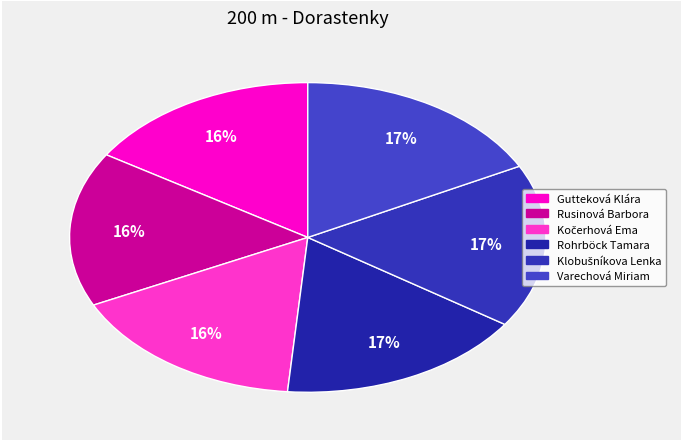

True or false: Rohrböck Tamara accounts for 17% of the total.

True